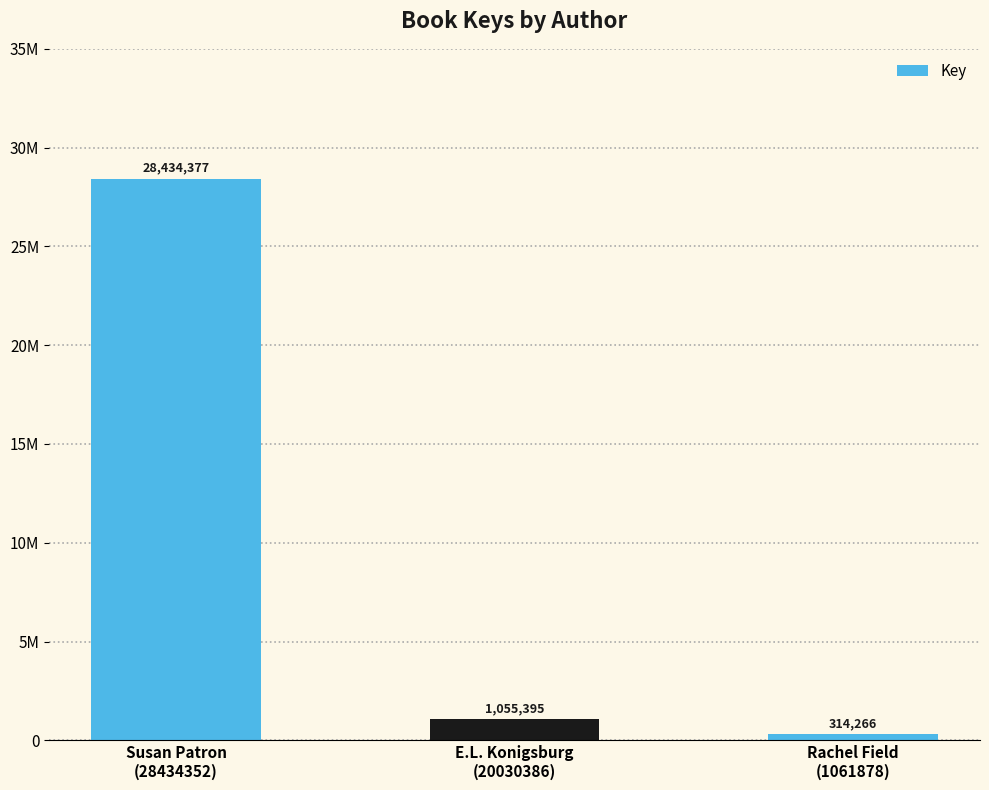

Reading left to right, extract all data points from this chart.

Susan Patron
(28434352)=28434377	E.L. Konigsburg
(20030386)=1055395	Rachel Field
(1061878)=314266